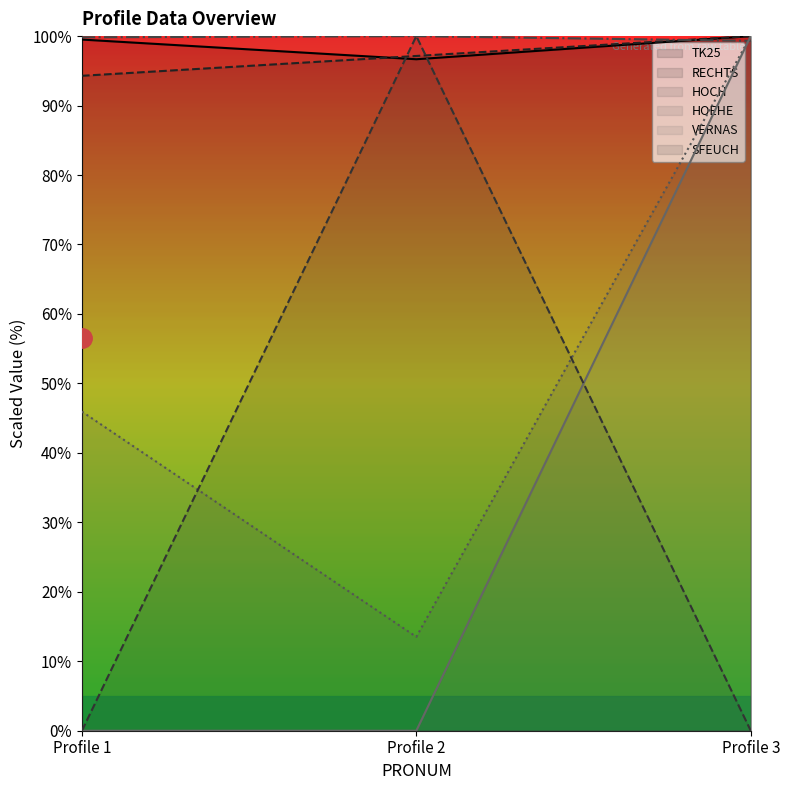

What is the sum of all HOCH values?

299.1